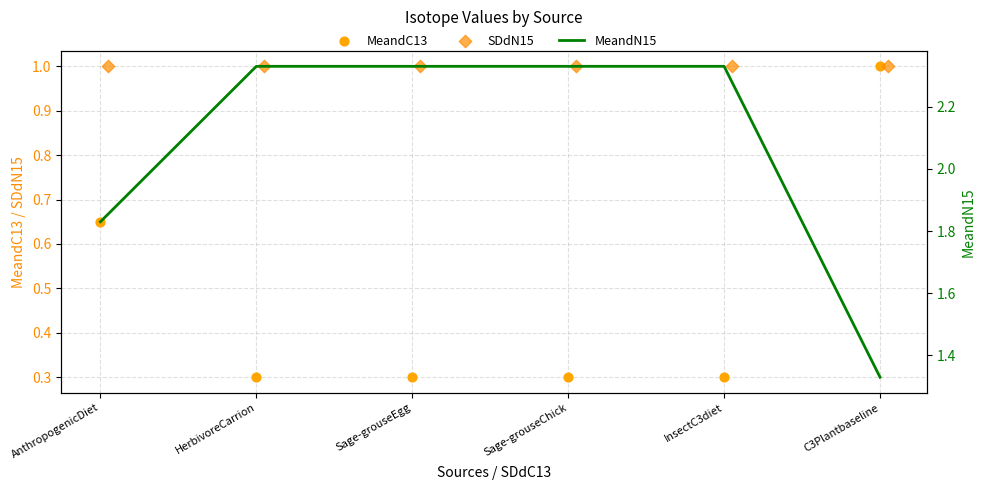

At which category is the sum across all series the highest?

HerbivoreCarrion